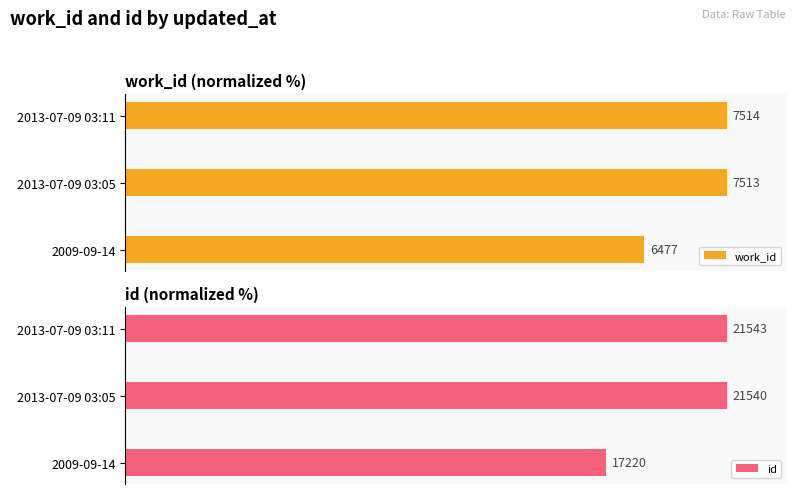

Rank the series at 2013-07-09 03:05 from lowest to highest value.

id, work_id